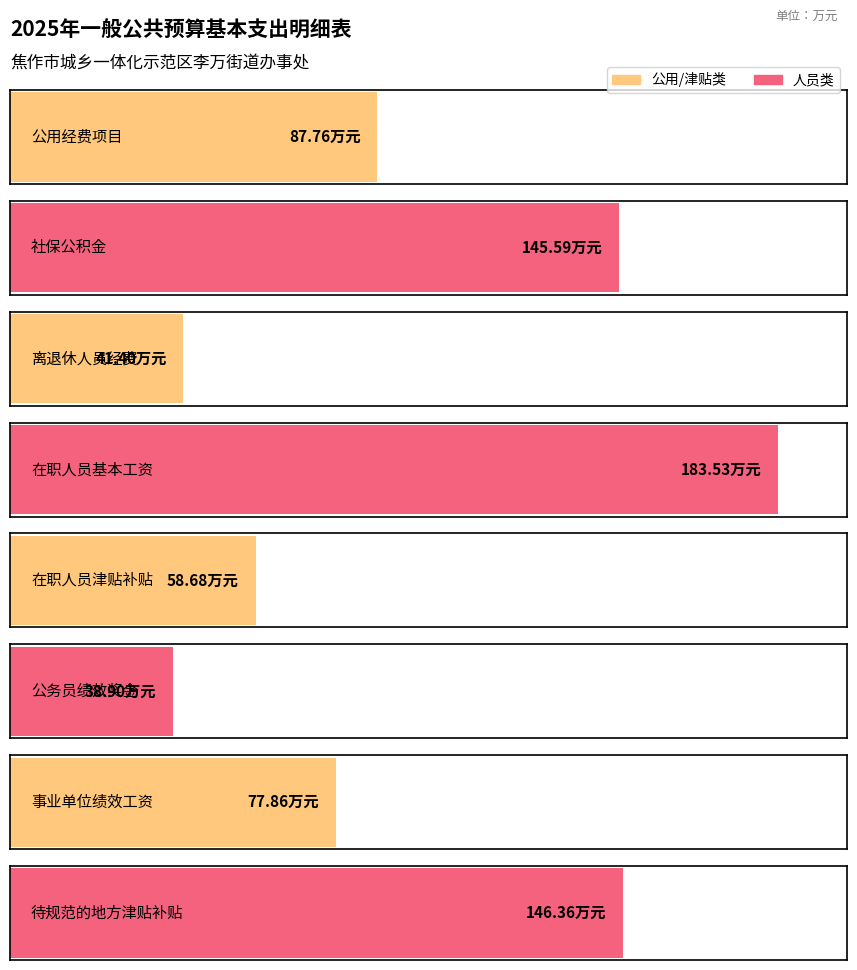

What position from the left is 在职人员基本工资?

4